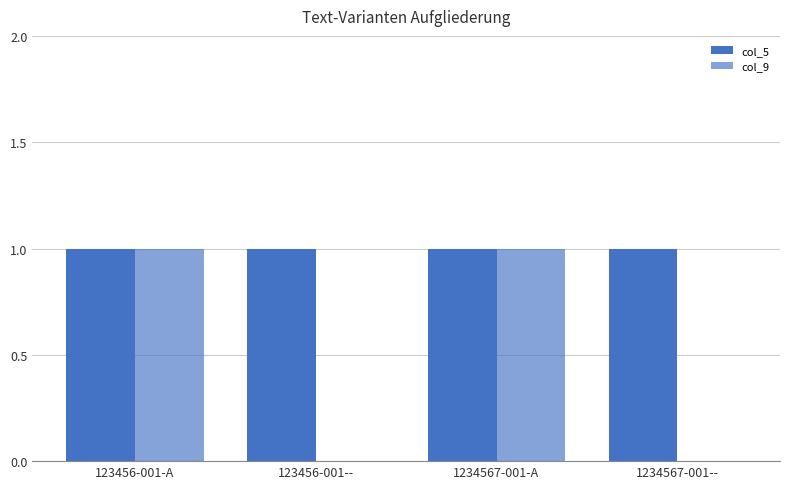

How many groups of bars are there?

4